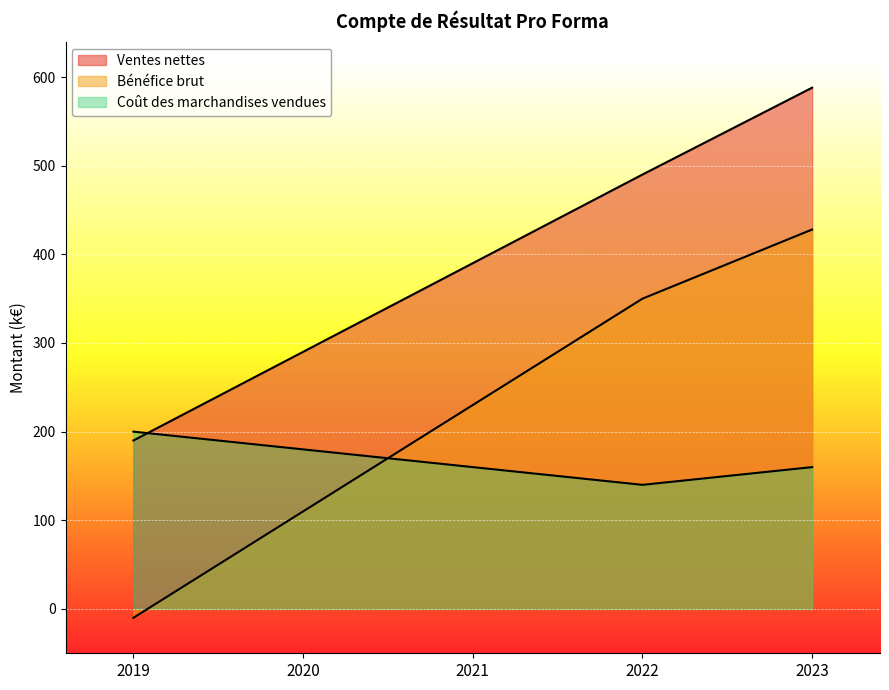

At 2020, list the series in order from largest to smallest.

Ventes nettes, Coût des marchandises vendues, Bénéfice brut